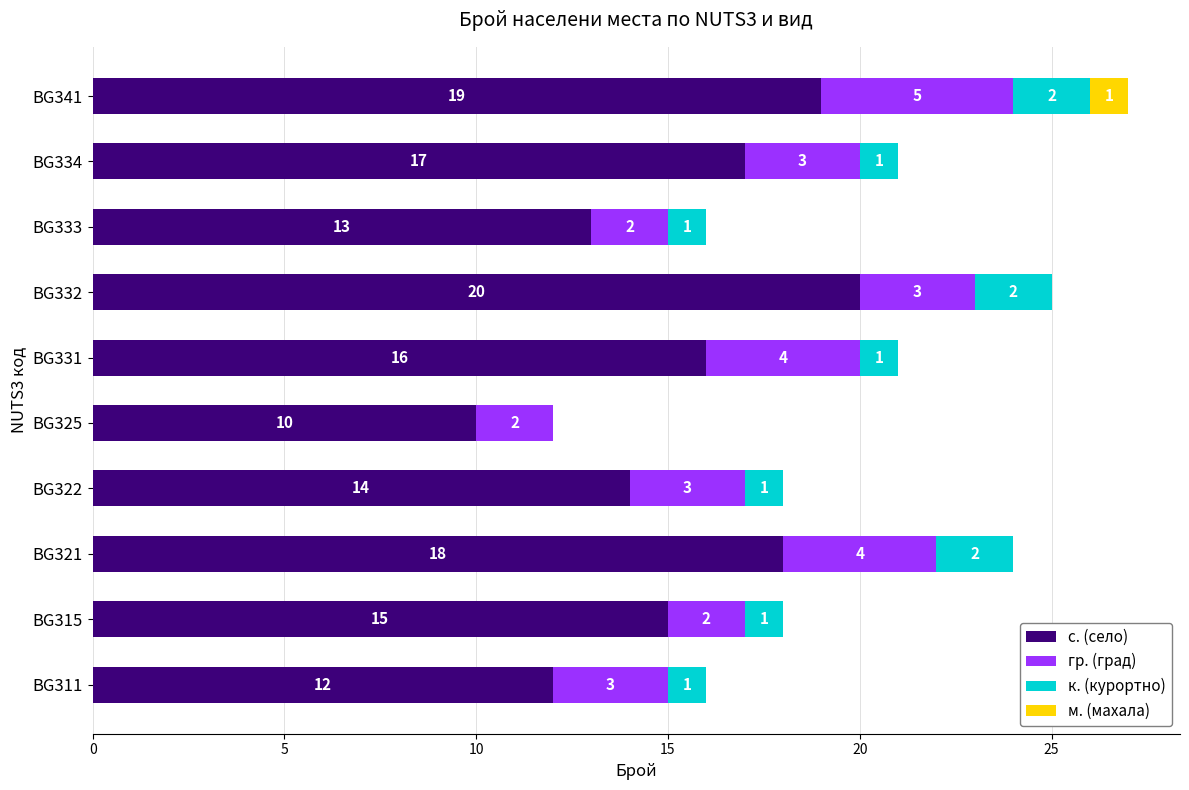

Which category has the highest value in the с. (село) series?

BG332